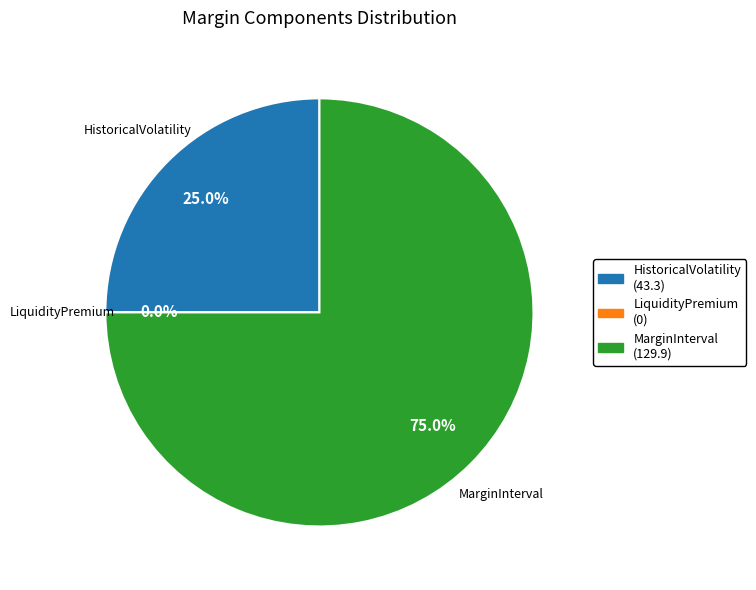

To the nearest percent, what percentage of the pie is HistoricalVolatility?

25%